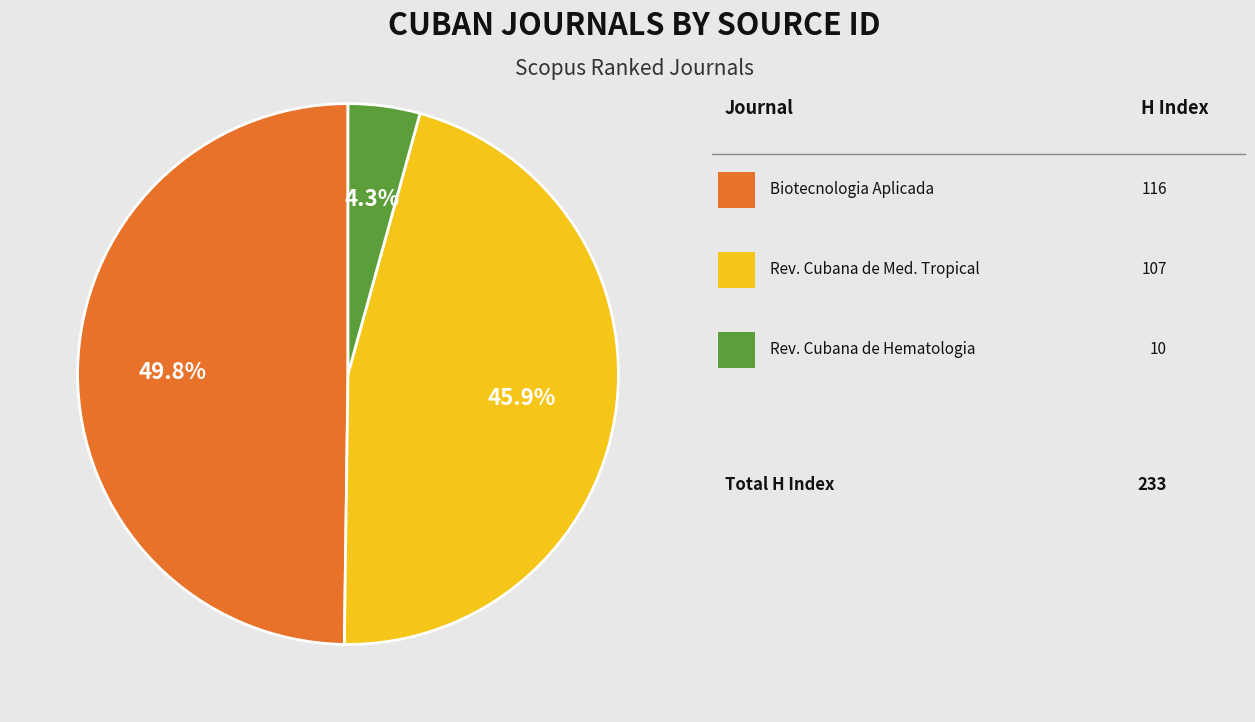

Count the number of slices in the pie.

3